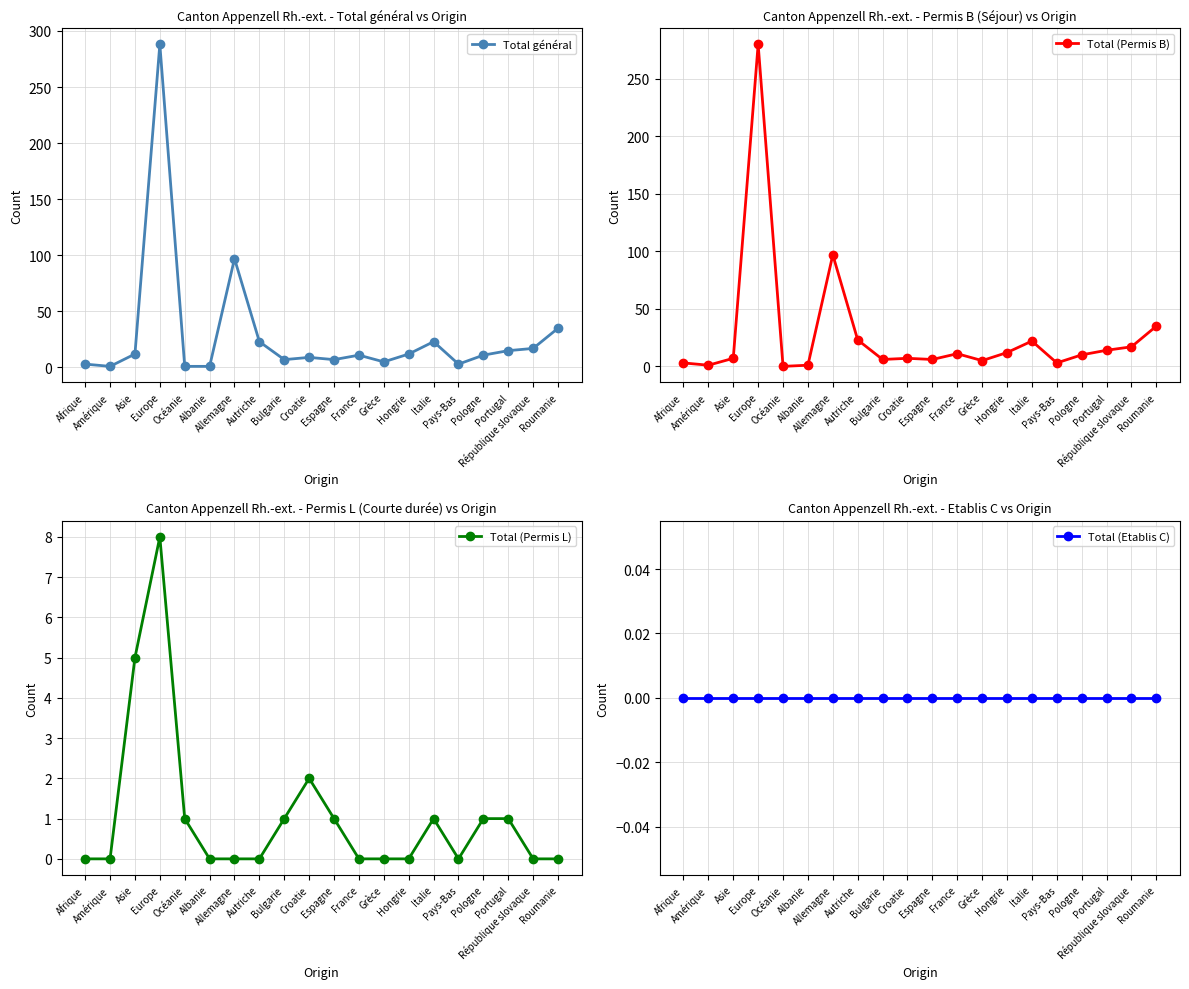

What are all the series names shown in the legend?

Total général, Total (Permis B), Total (Permis L), Total (Etablis C)